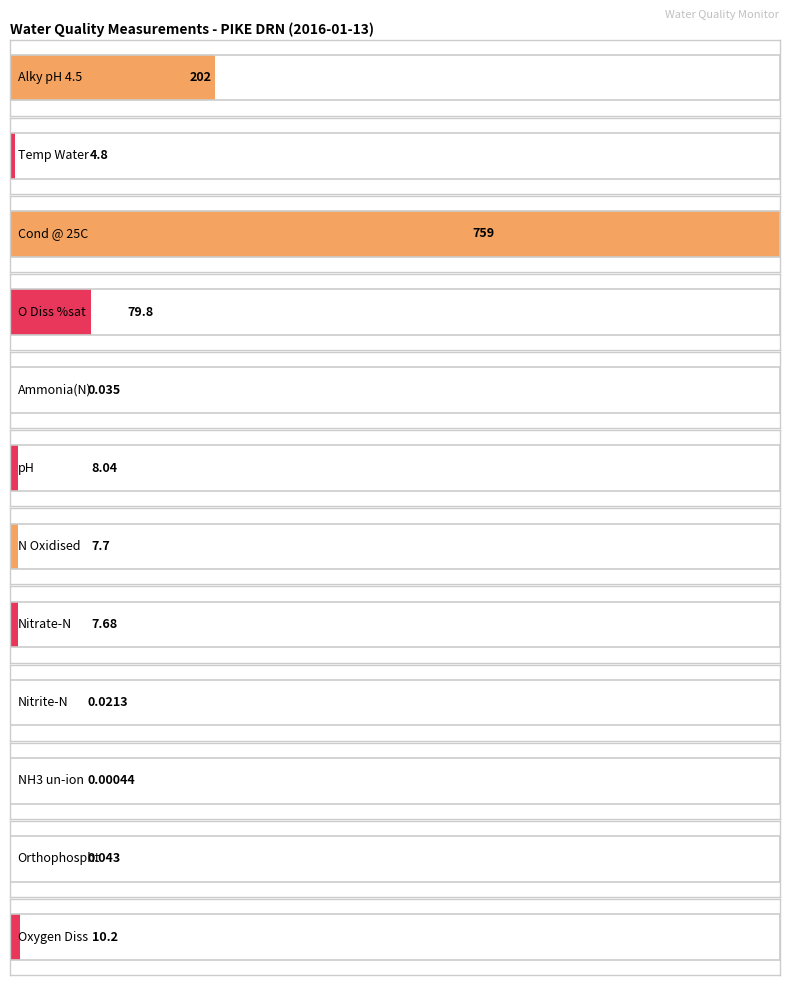

What is the average value?

89.9